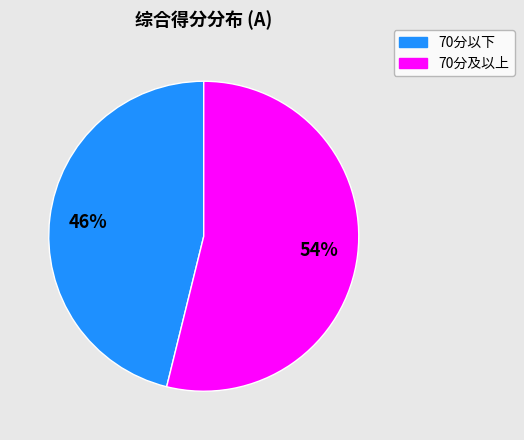

Is there any slice that represents more than half of the pie?

Yes